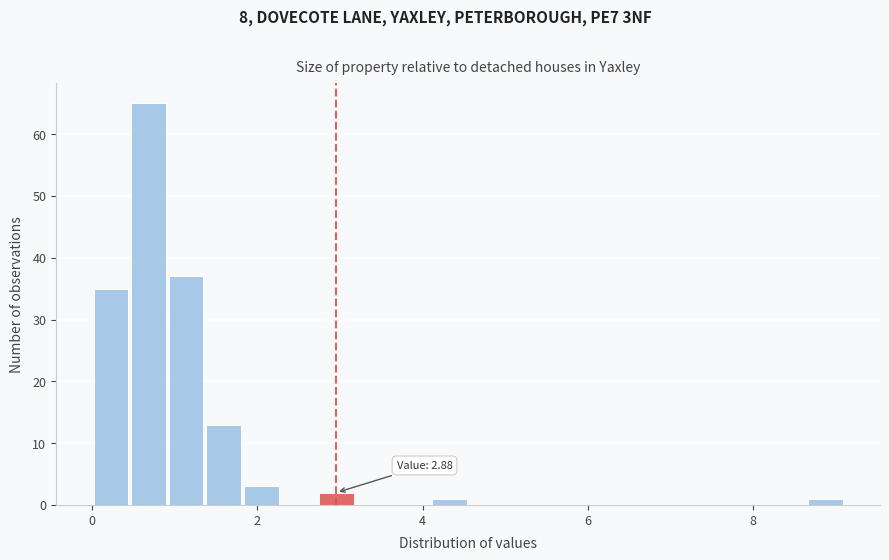

Read against the x-axis, roughly where is the centre of the tallest bar?

0.6